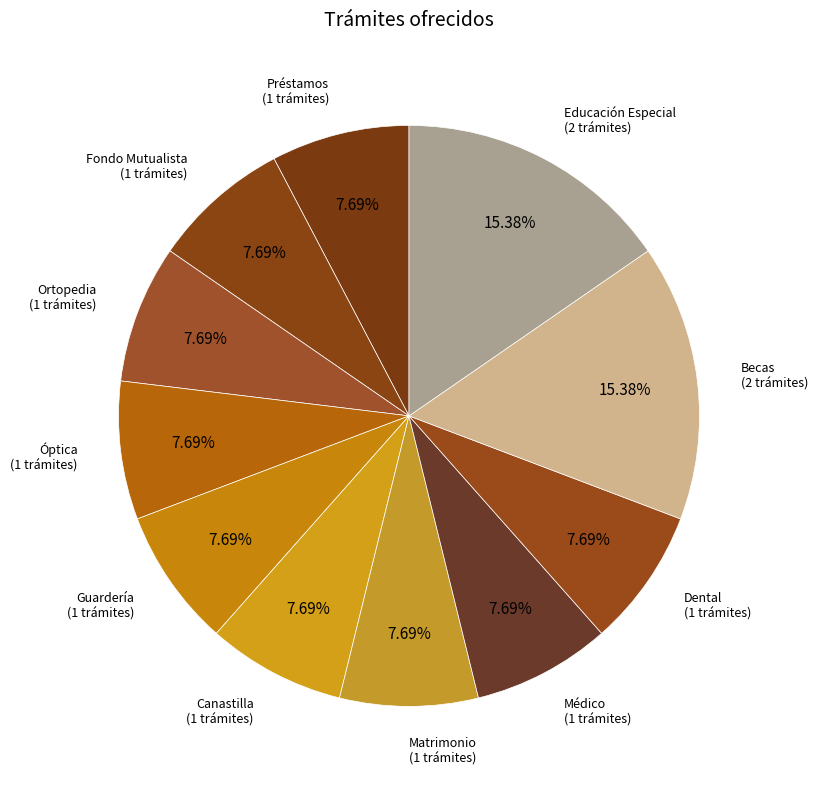

Is it true that Ortopedia is 8% of the pie?

True